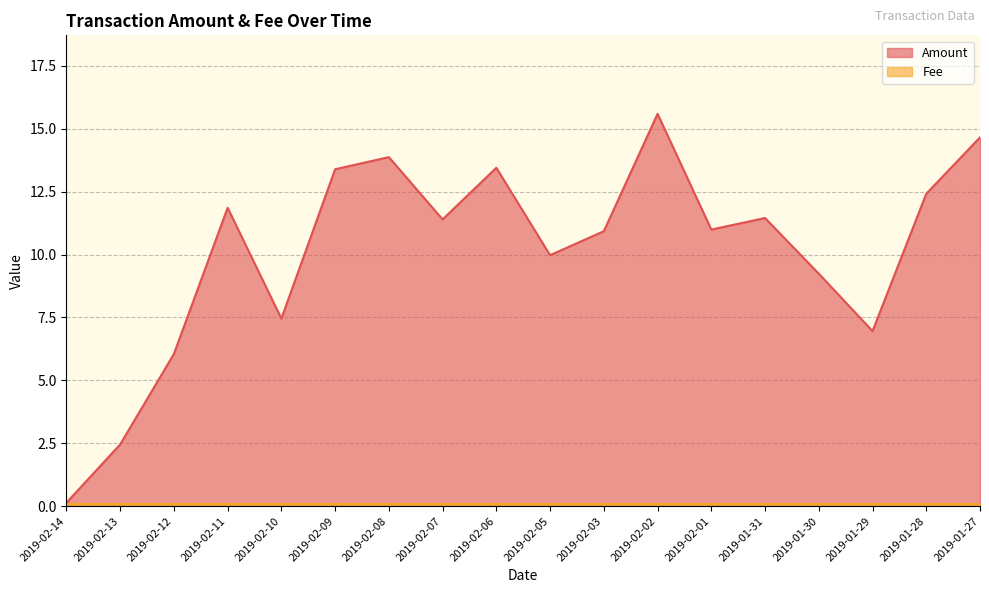

List the labels in order of value, largest first.

2019-02-02, 2019-01-27, 2019-02-08, 2019-02-06, 2019-02-09, 2019-01-28, 2019-02-11, 2019-01-31, 2019-02-07, 2019-02-01, 2019-02-03, 2019-02-05, 2019-01-30, 2019-02-10, 2019-01-29, 2019-02-12, 2019-02-13, 2019-02-14